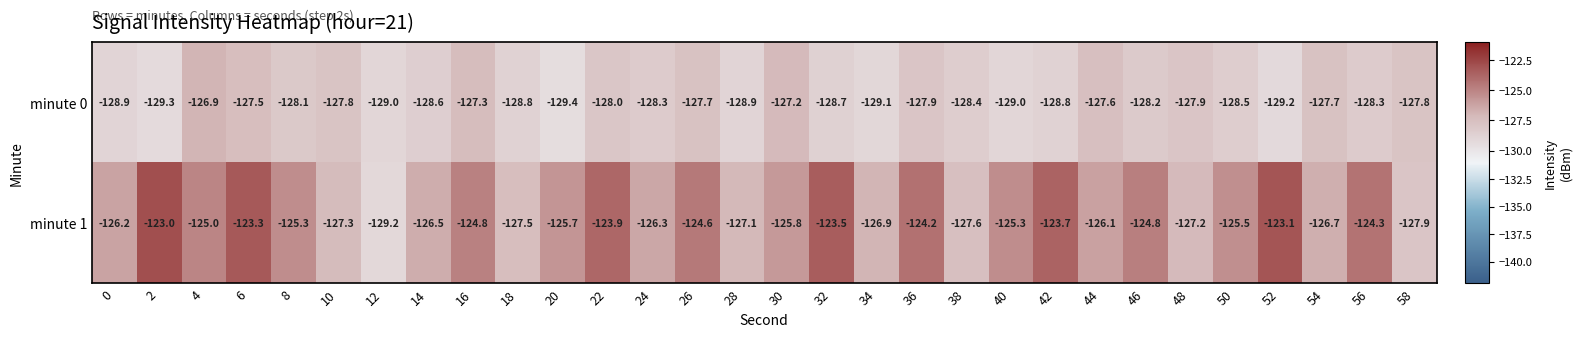

What is the sum of the minute 0 values at 56 and 42?

-257.1